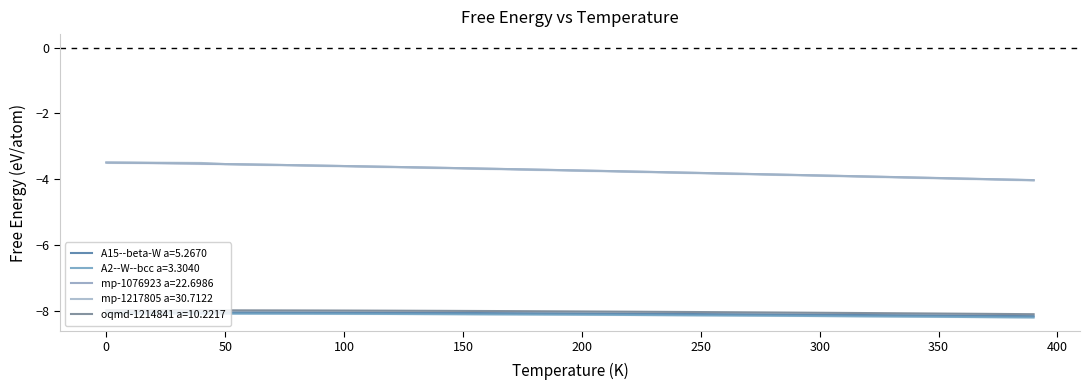

How many lines are shown in the chart?

5